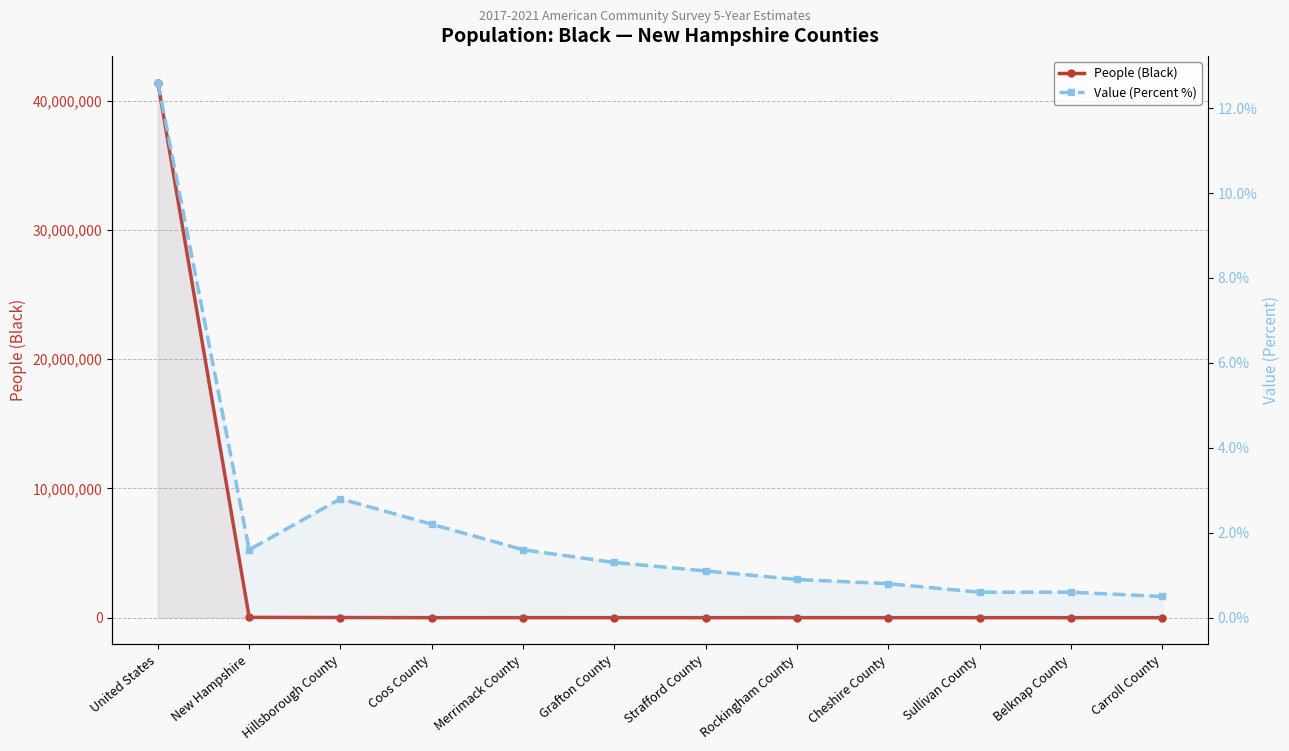

How many data points in People (Black) are above 1382?

5